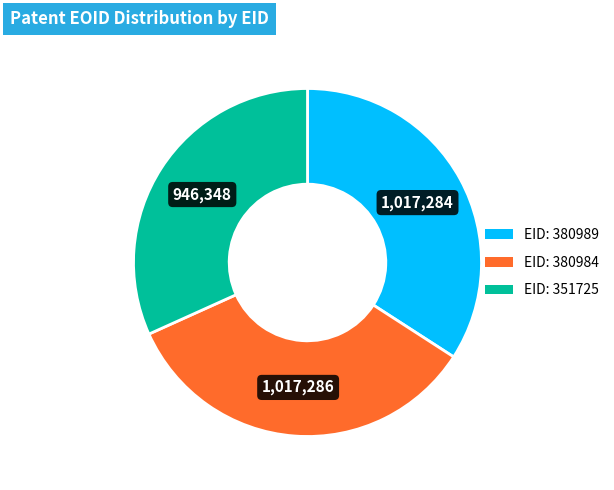

Is there a majority slice in this chart?

No